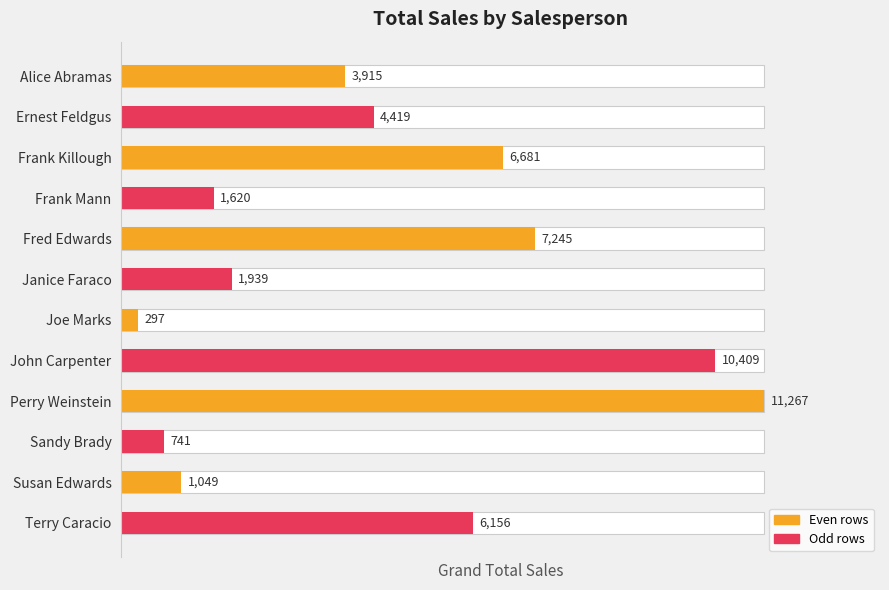

Reading left to right, transcribe all the data shown in this chart.

3915	4419	6681	1620	7245	1939	297	10409	11267	741	1049	6156